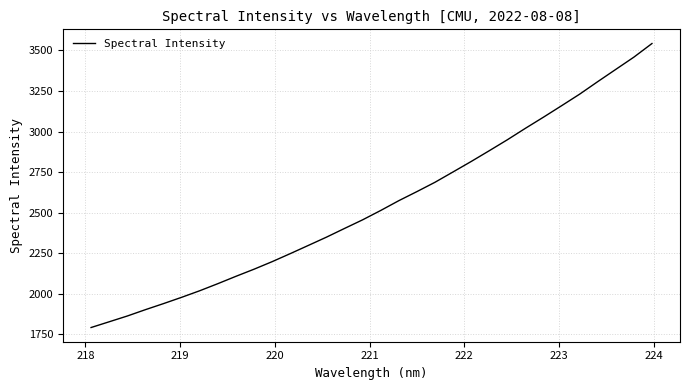

What is the difference between the maximum and minimum values?

1750.0